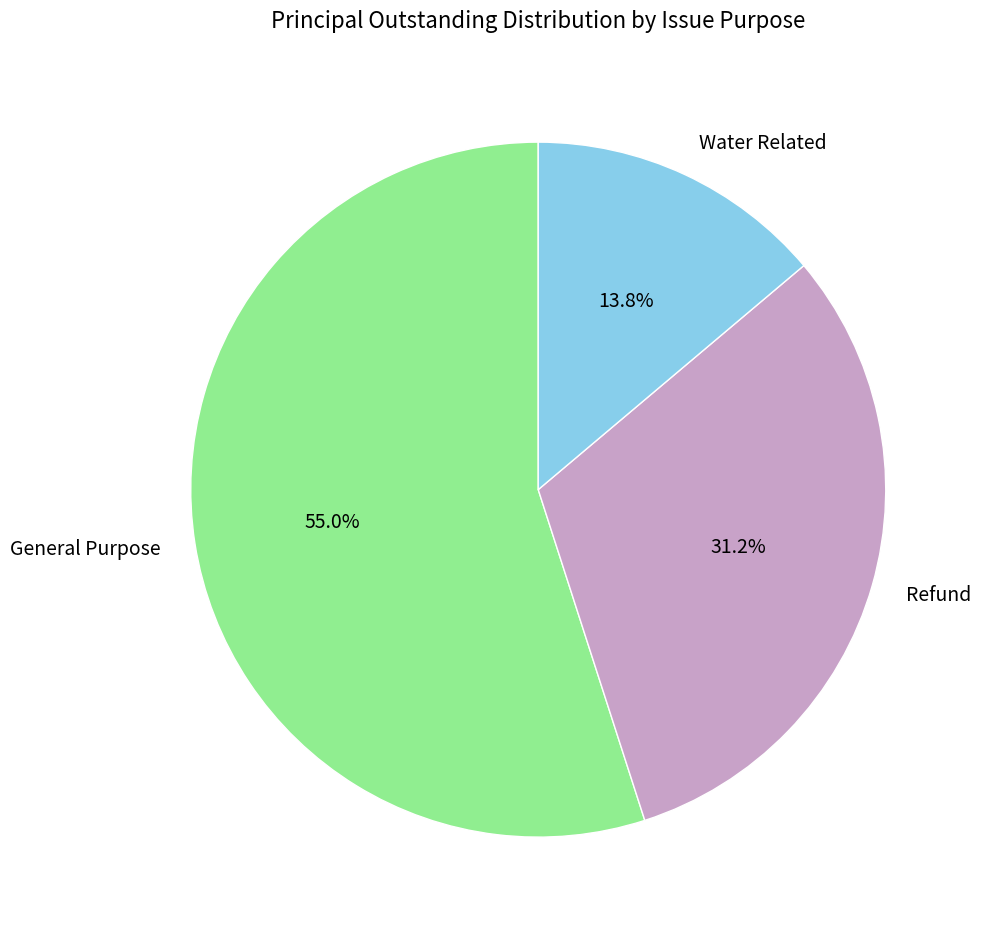

What is the smallest slice in the pie chart?

Water Related